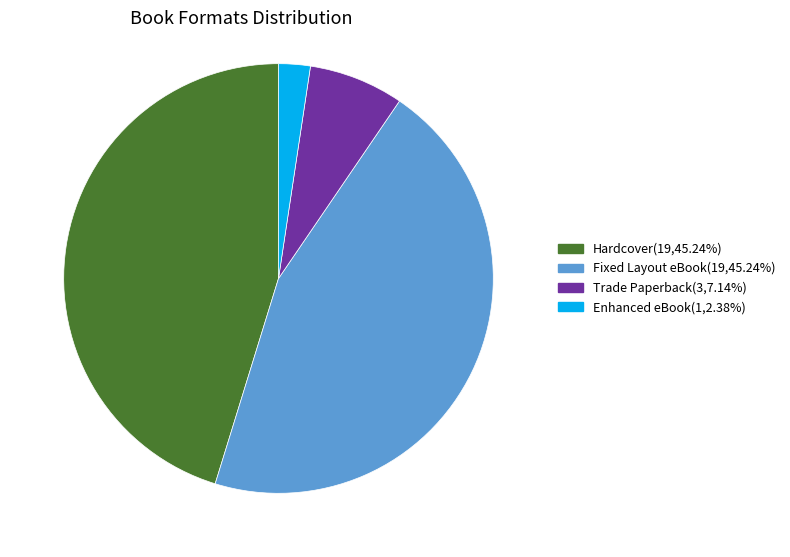

Do Hardcover(19,45.24%) and Fixed Layout eBook(19,45.24%) together represent more than half of the pie?

Yes